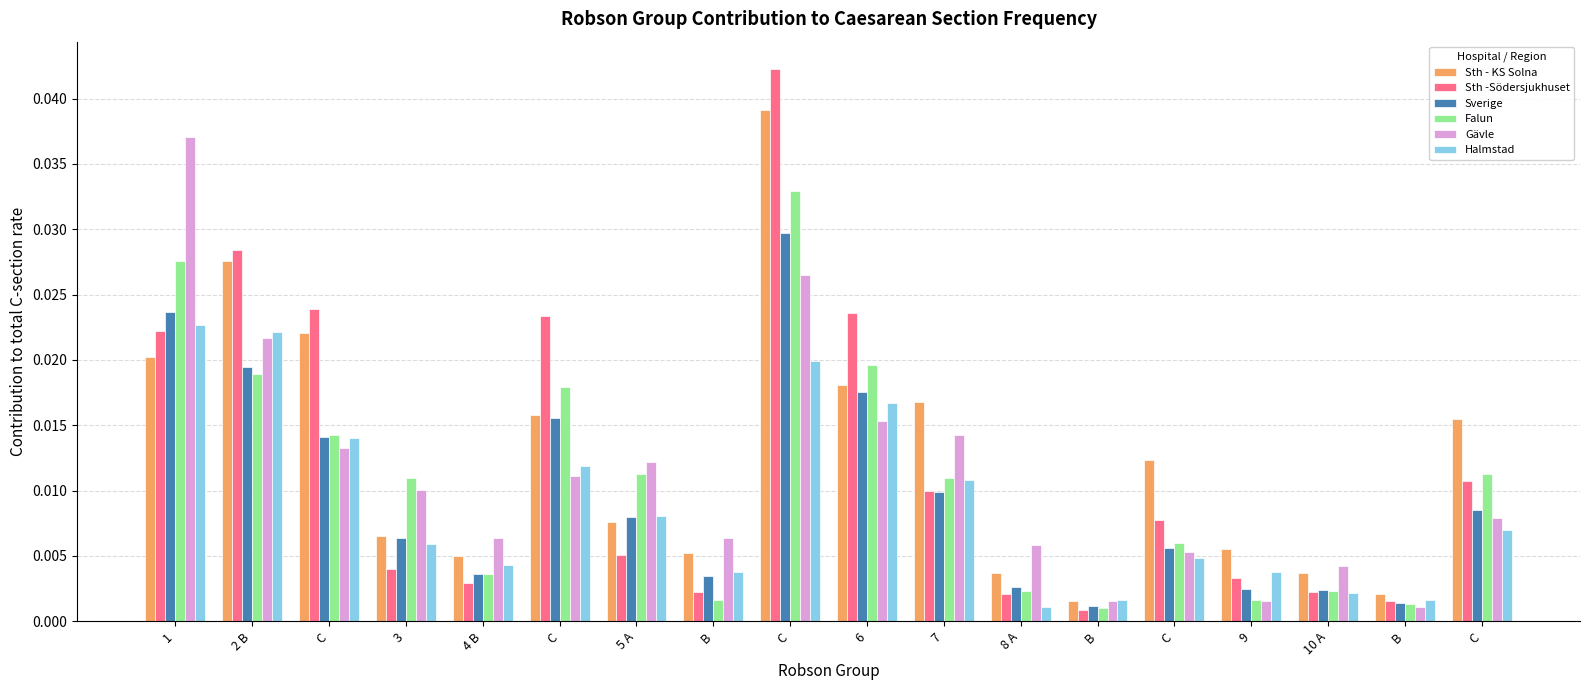

Which category has the lowest value across all series?

B